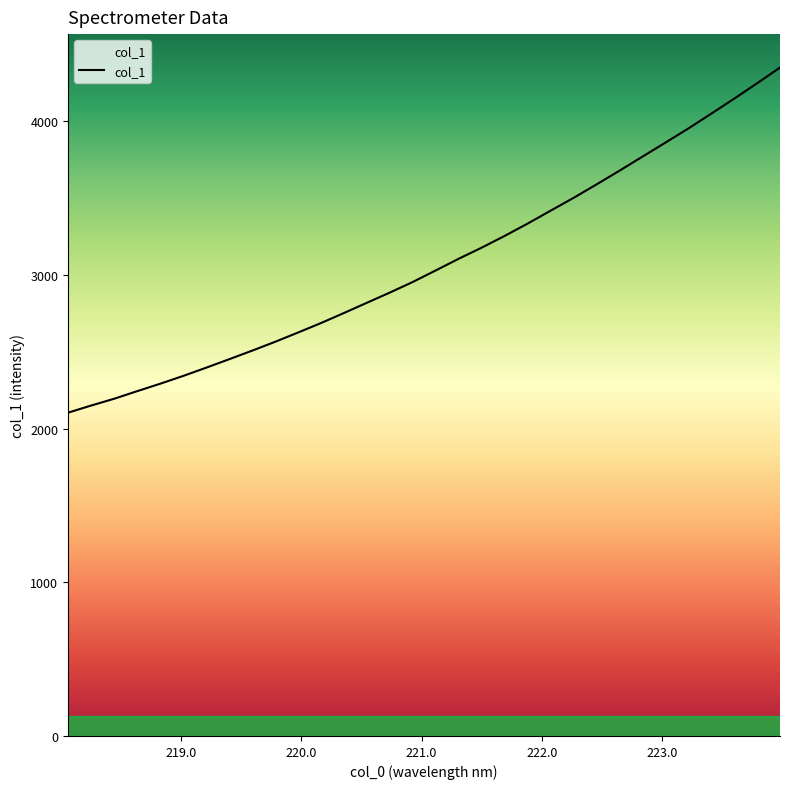

True or false: the data has more than 0 interior local peaks.

False